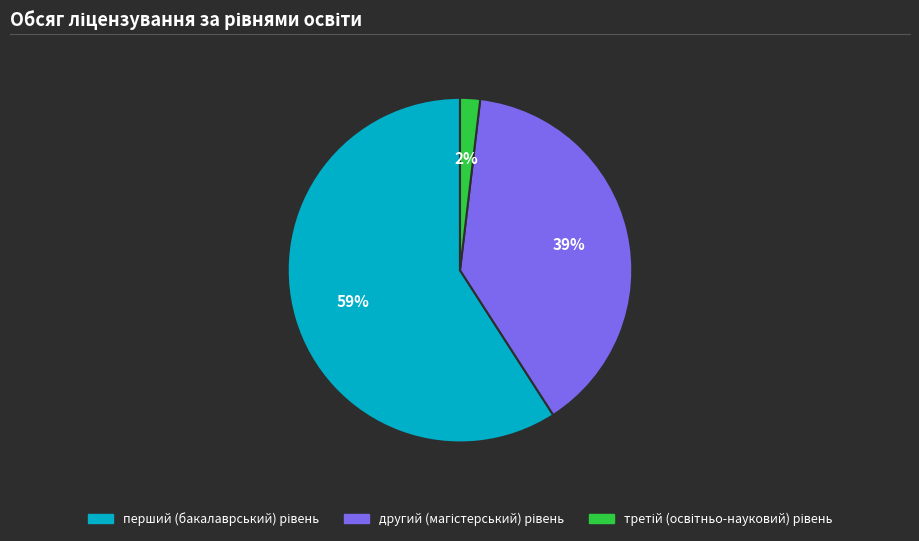

Does any single category account for the majority?

Yes